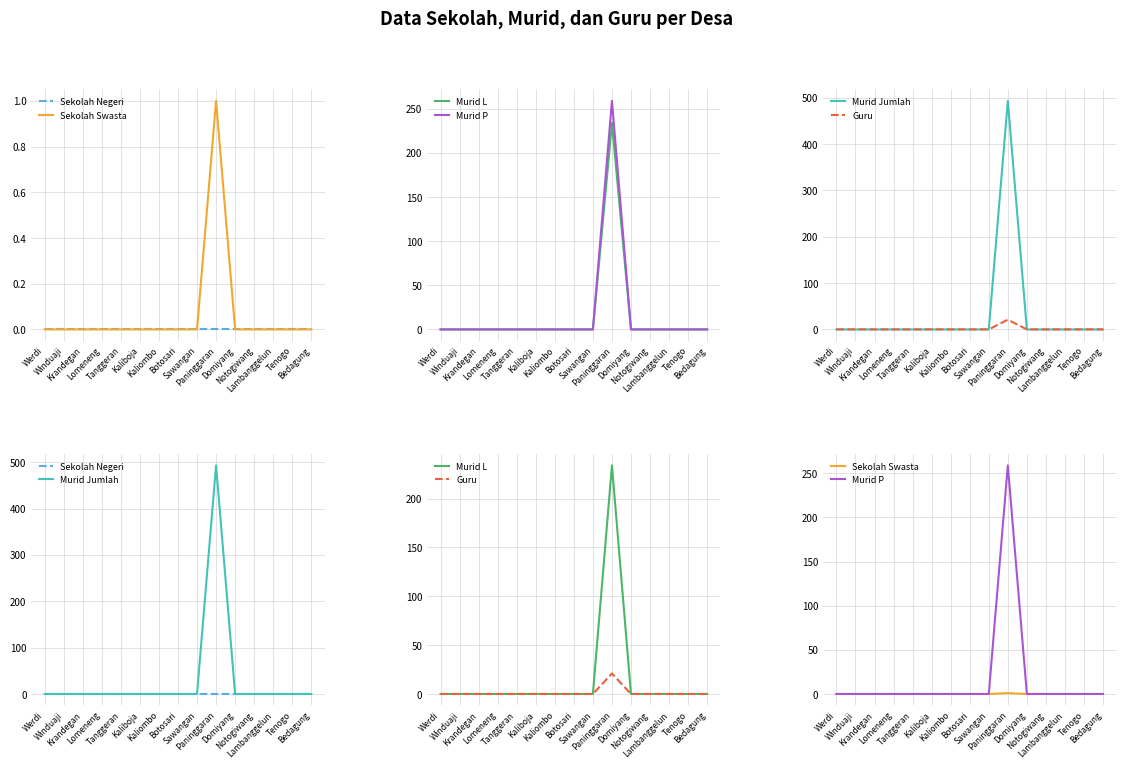

What is the greatest value displayed?

493